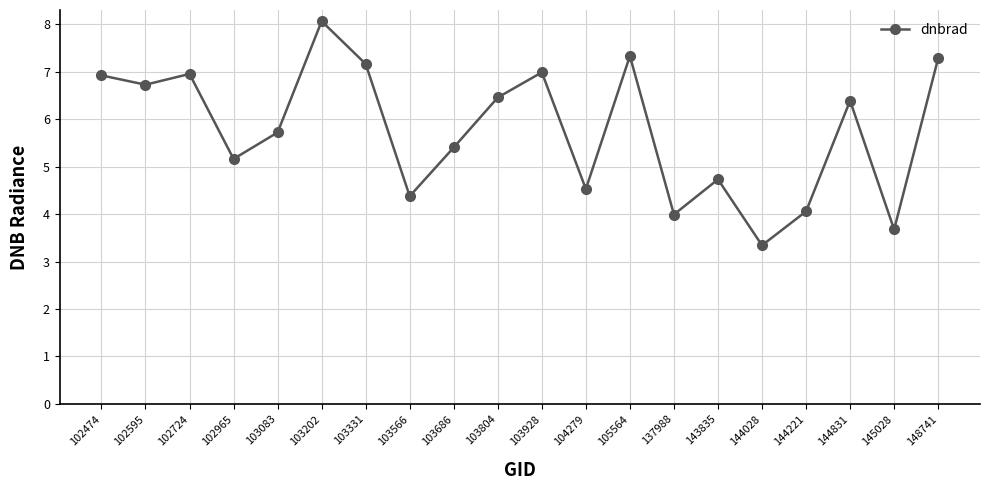

Which label corresponds to the largest value in the chart?

103202